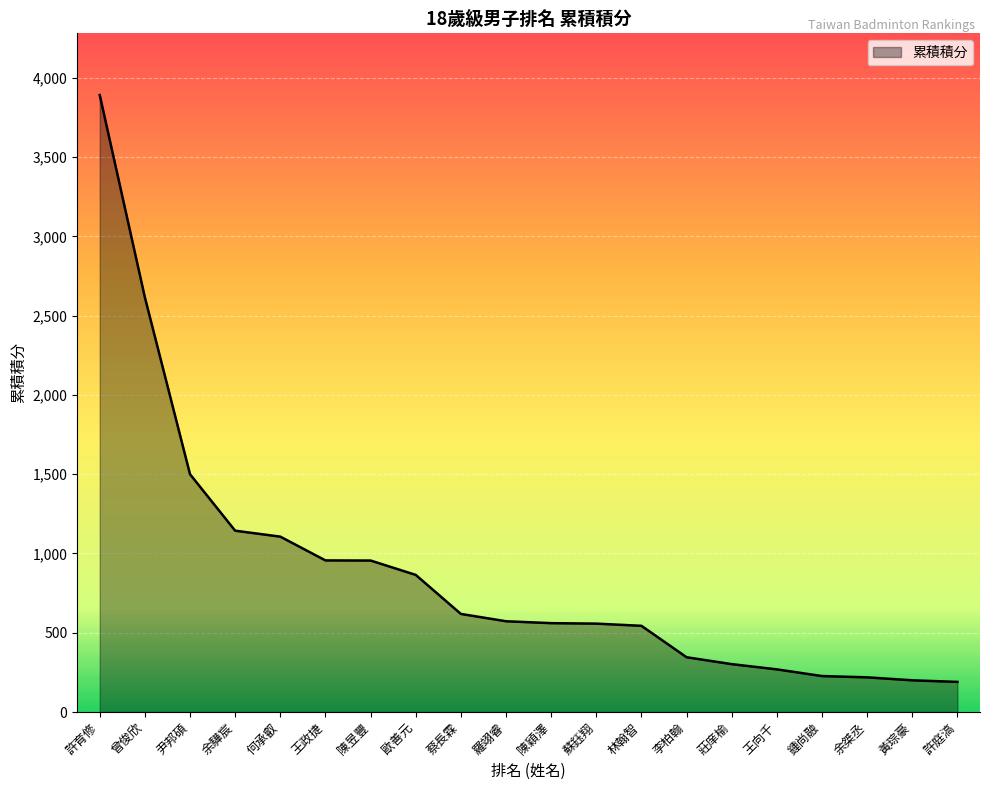

How many lines are shown in the chart?

1